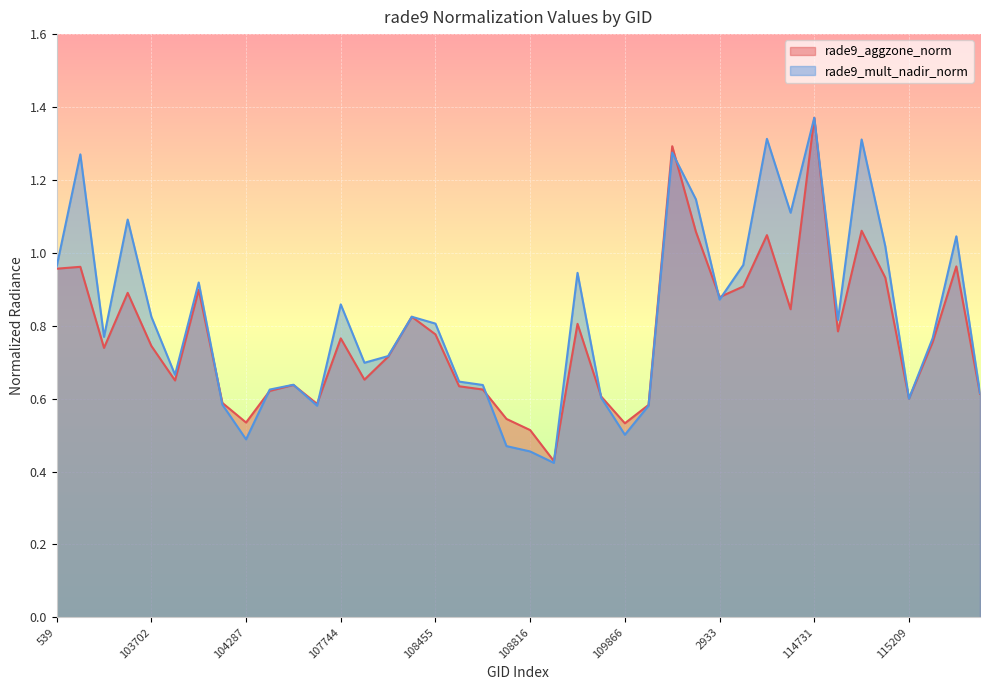

True or false: rade9_mult_nadir_norm has a value of 0.2 at 104414.

False